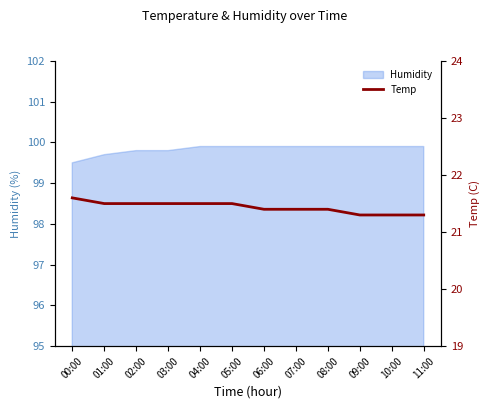

List the labels in order of value, smallest first.

09:00, 10:00, 11:00, 06:00, 07:00, 08:00, 01:00, 02:00, 03:00, 04:00, 05:00, 00:00